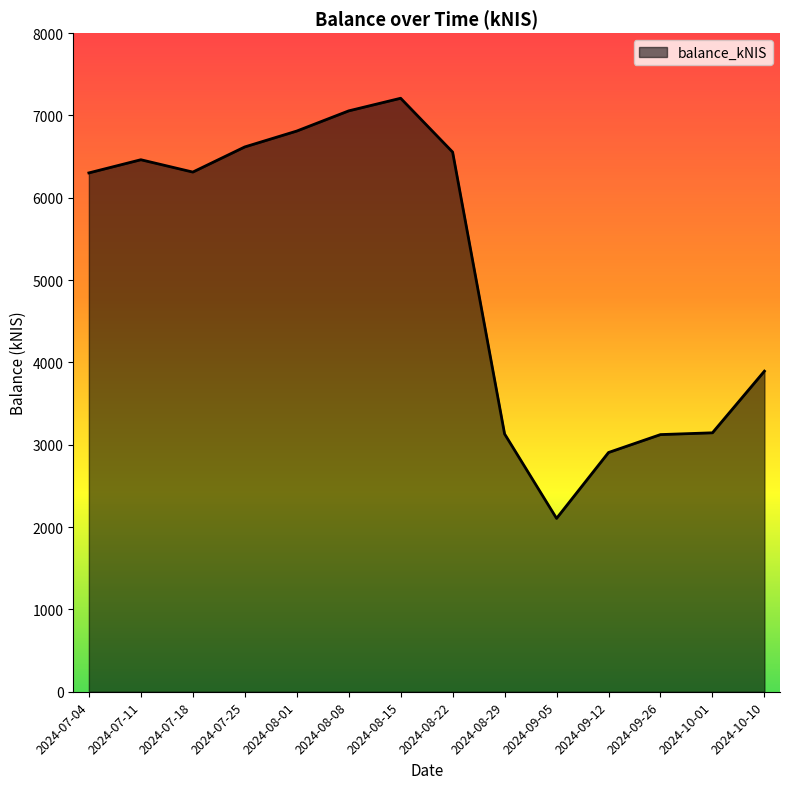

What is the difference between the values at 2024-08-08 and 2024-07-25?

438.1